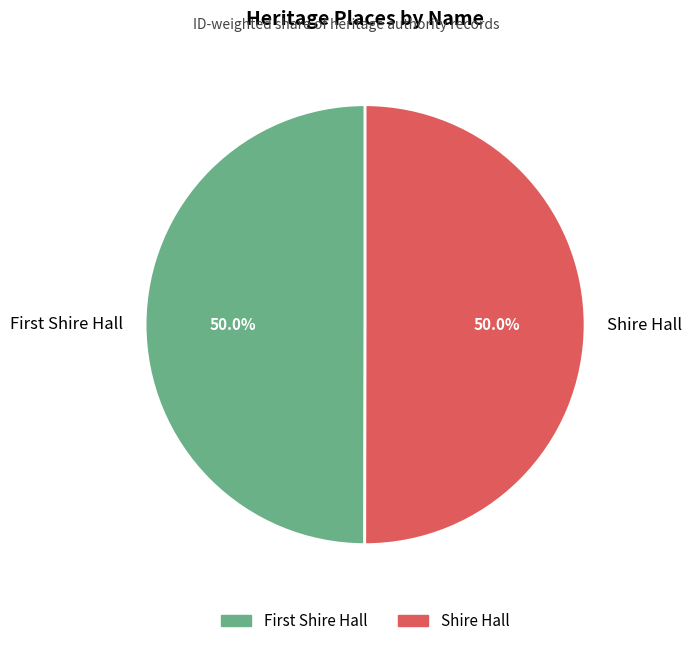

Is it true that Shire Hall is 59% of the pie?

False